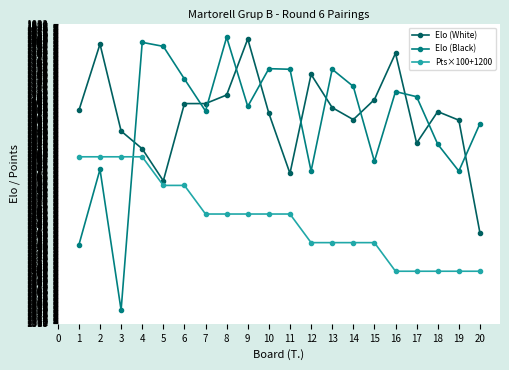

Which series has the largest range (max minus min)?

Elo (Black)